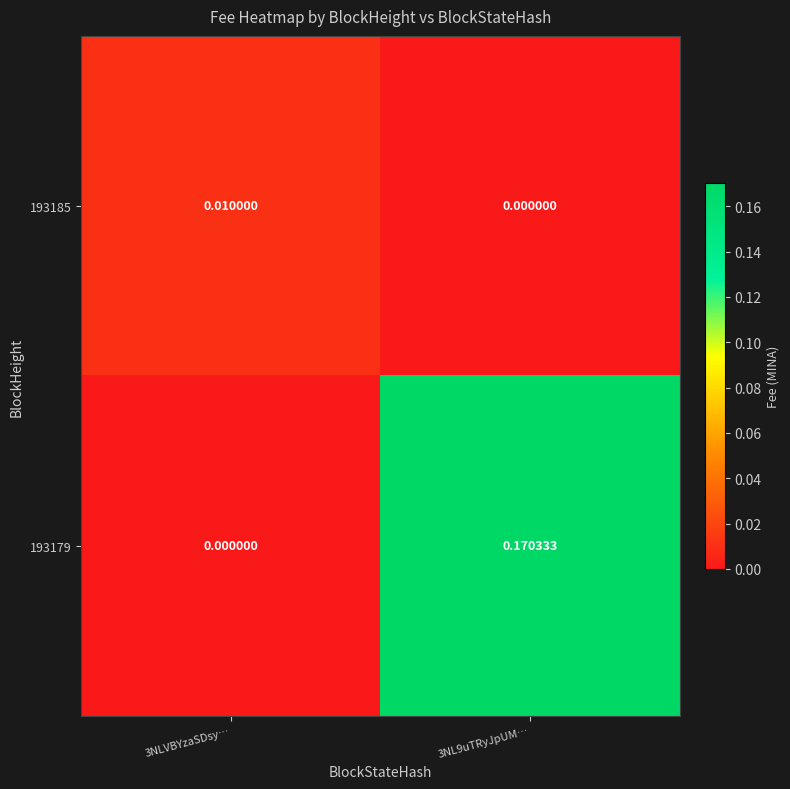

Which series has the widest spread of values?

193179